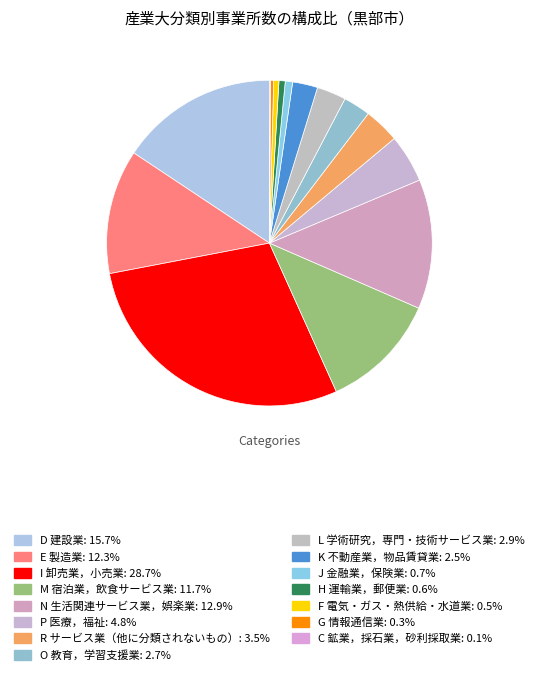

Count the number of slices in the pie.

15